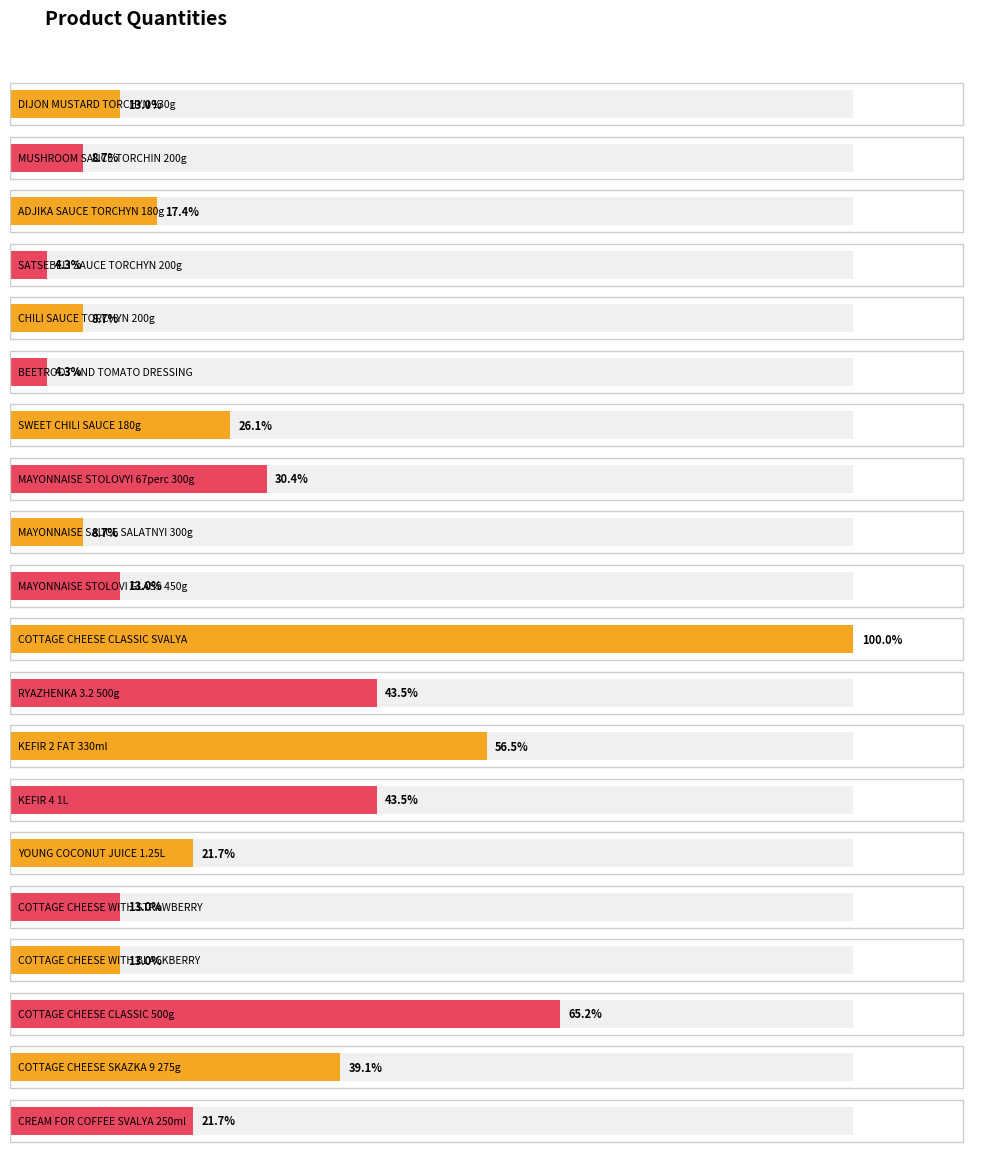

How many series are shown in this chart?

1